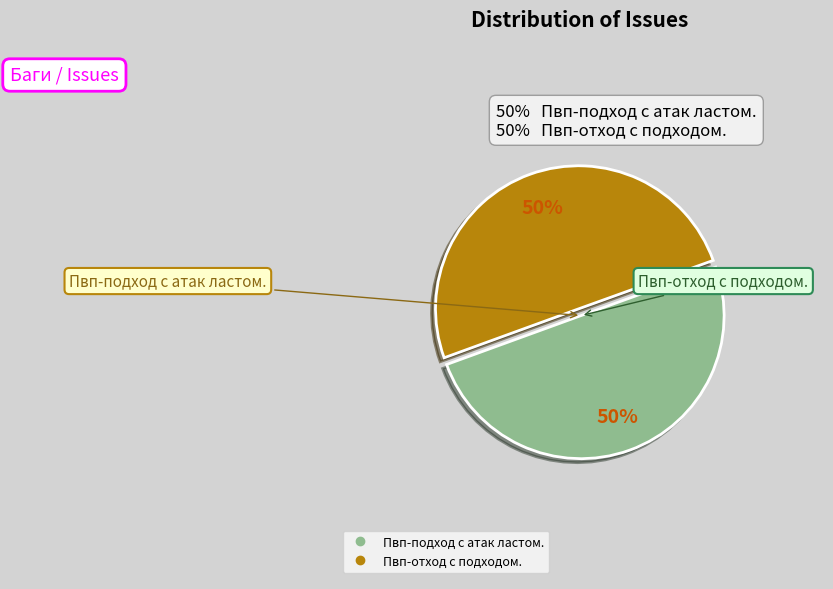

Approximately how many times larger is the value at Пвп-отход с подходом. compared to Пвп-подход с атак ластом.?

1.0